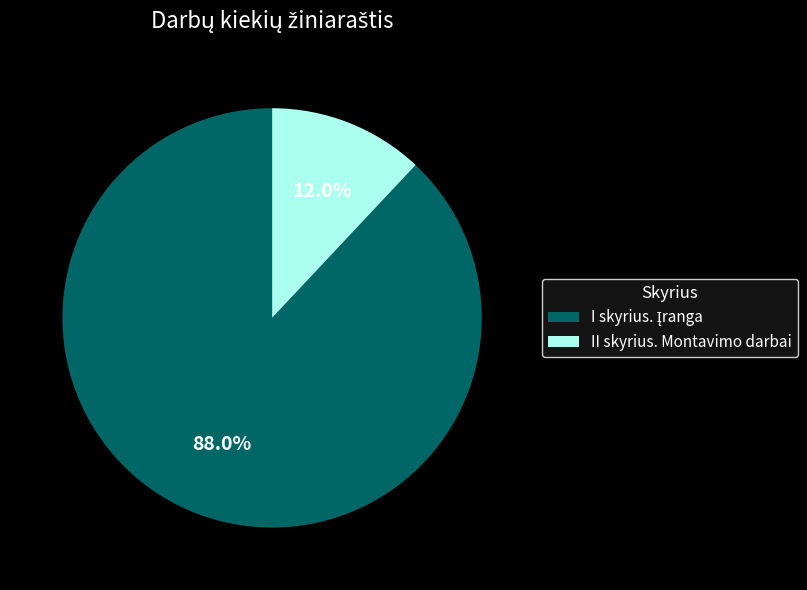

Which category has the smallest portion of the pie?

II skyrius. Montavimo darbai